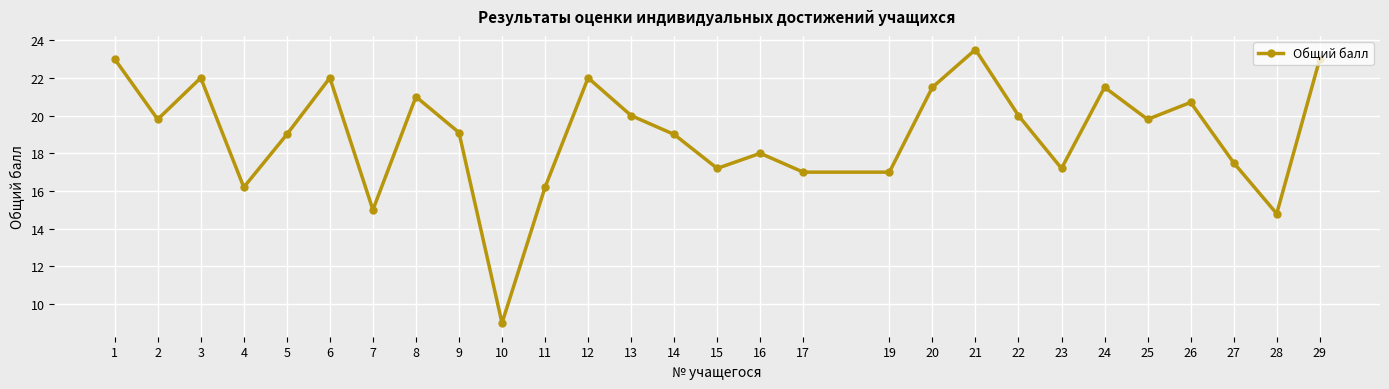

Does the chart display data point markers on the line(s)?

Yes